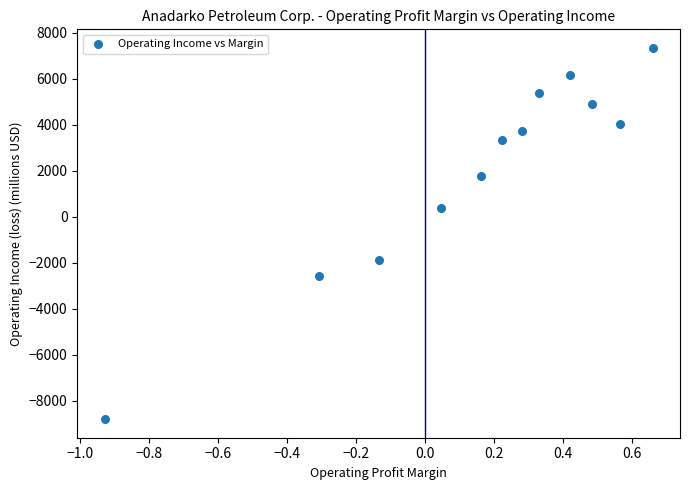

Count the number of points in this scatter plot.

12